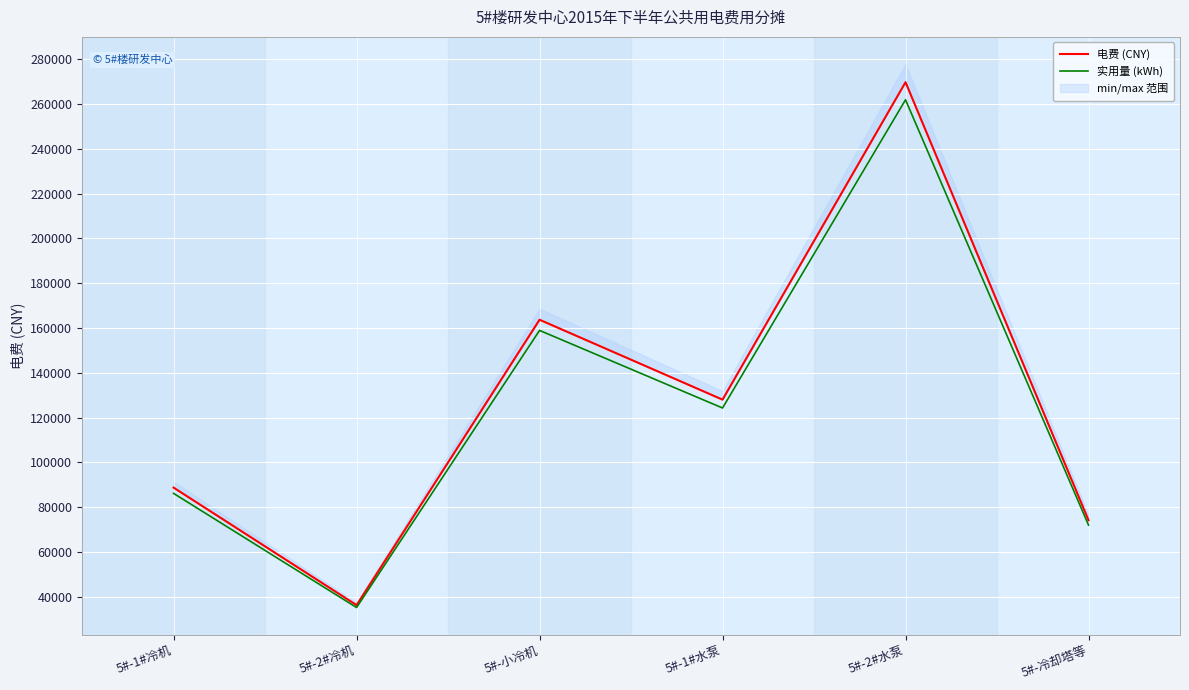

Which series has the largest total across all categories?

电费 (CNY)